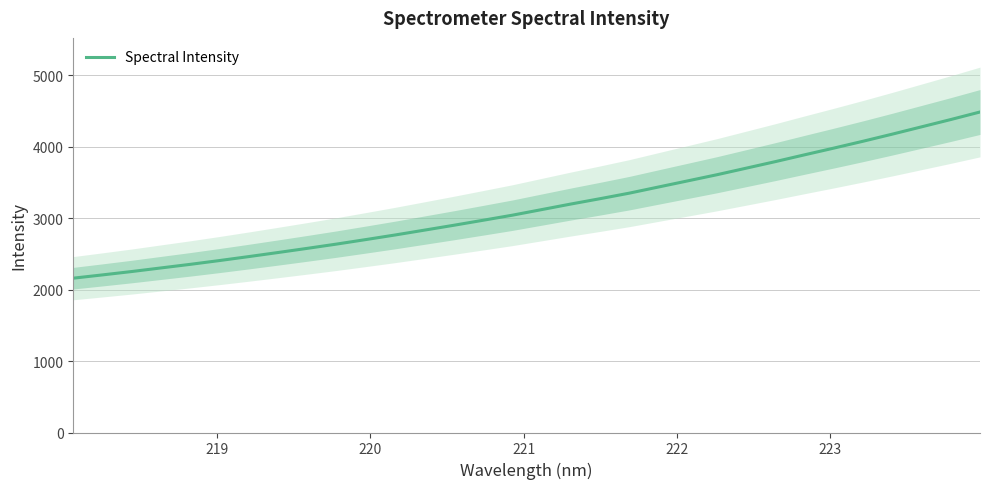

What is the lowest value of the Spectral Intensity series?

2159.9